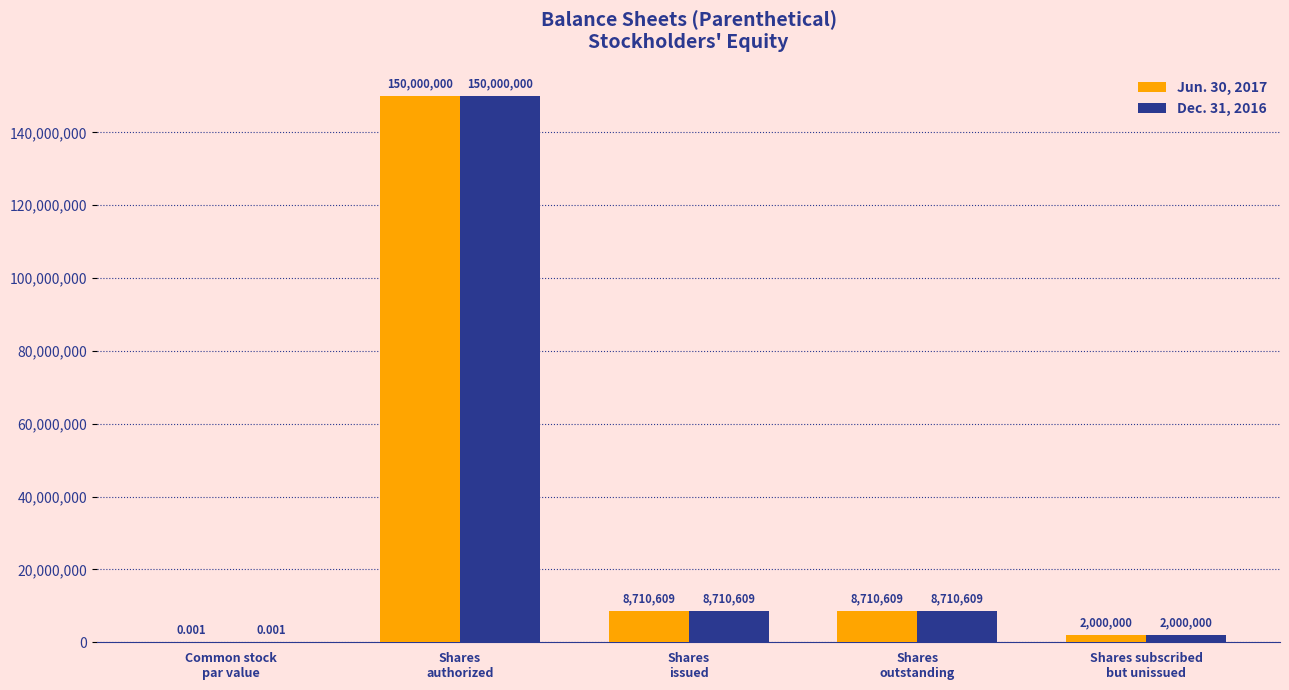

What is the sum of the Jun. 30, 2017 values at Shares
issued and Shares
outstanding?

17421218.0